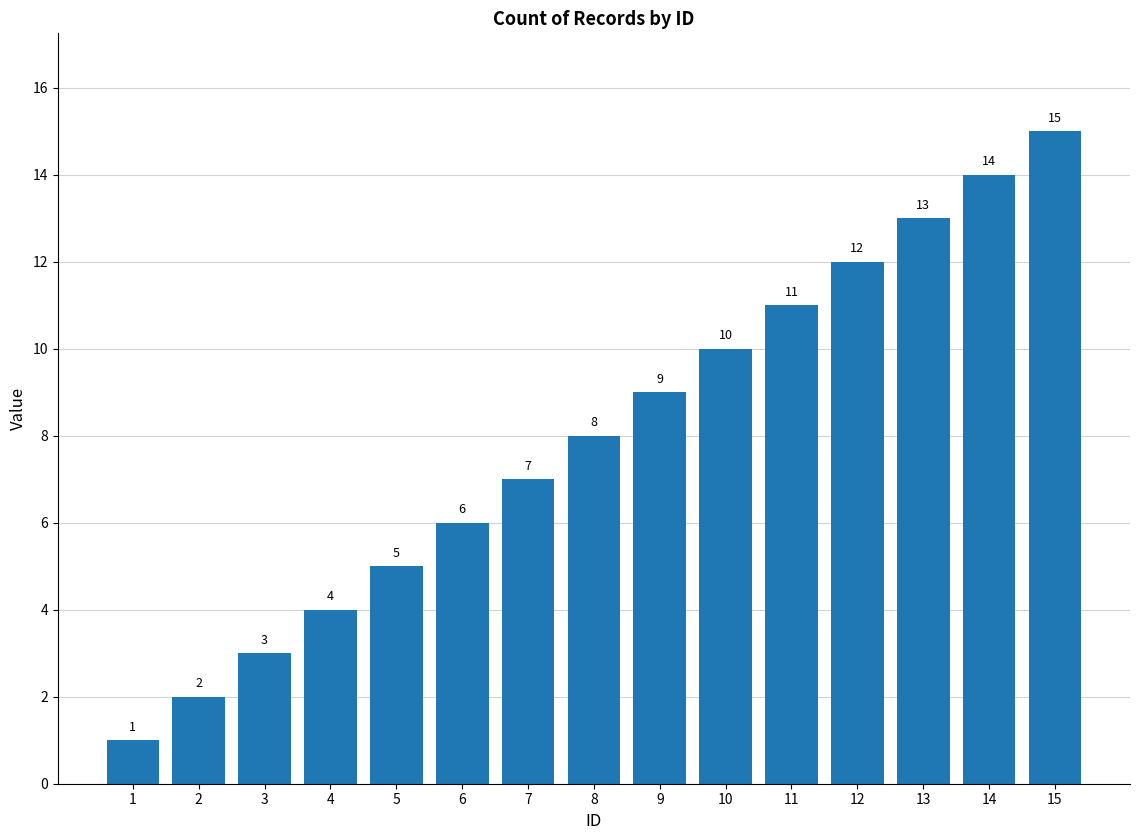

How many data points does each series have?

15